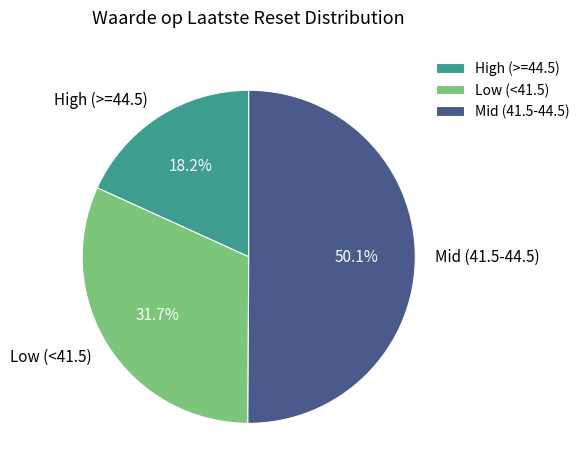

Is Low (<41.5) the majority of the pie?

No